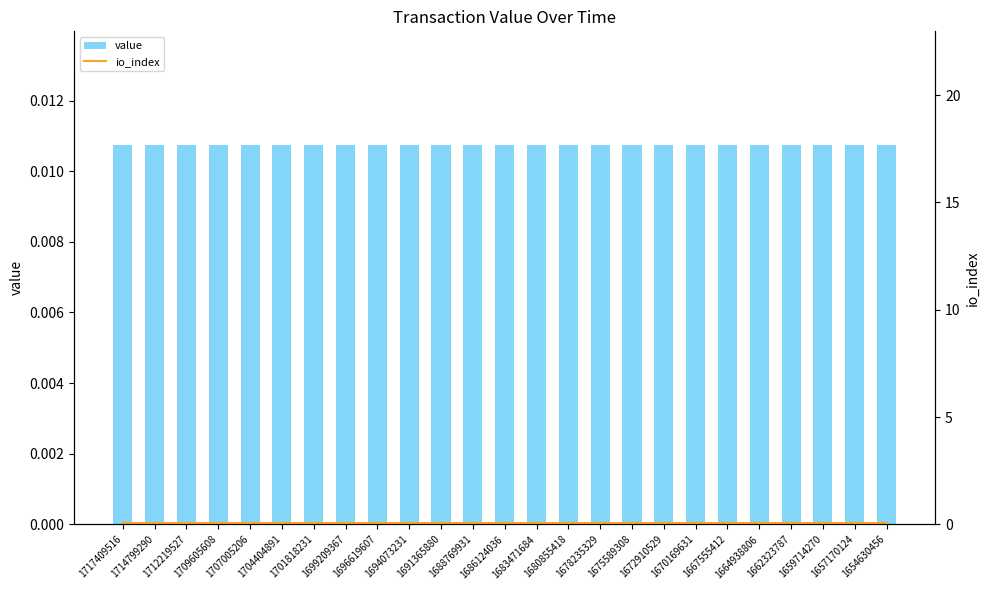

Reading left to right, list all the values displayed in this chart.

value: 1717409516=0.0	1714799290=0.0	1712219527=0.0	1709605608=0.0	1707005206=0.0	1704404891=0.0	1701818231=0.0	1699209367=0.0	1696619607=0.0	1694073231=0.0	1691365880=0.0	1688769931=0.0	1686124036=0.0	1683471684=0.0	1680855418=0.0	1678235329=0.0	1675589308=0.0	1672910529=0.0	1670169631=0.0	1667555412=0.0	1664938806=0.0	1662323787=0.0	1659714270=0.0	1657170124=0.0	1654630456=0.0
io_index: 1717409516=0.1	1714799290=0.1	1712219527=0.1	1709605608=0.1	1707005206=0.1	1704404891=0.1	1701818231=0.1	1699209367=0.1	1696619607=0.1	1694073231=0.1	1691365880=0.1	1688769931=0.1	1686124036=0.1	1683471684=0.1	1680855418=0.1	1678235329=0.1	1675589308=0.1	1672910529=0.1	1670169631=0.1	1667555412=0.1	1664938806=0.1	1662323787=0.1	1659714270=0.1	1657170124=0.1	1654630456=0.1